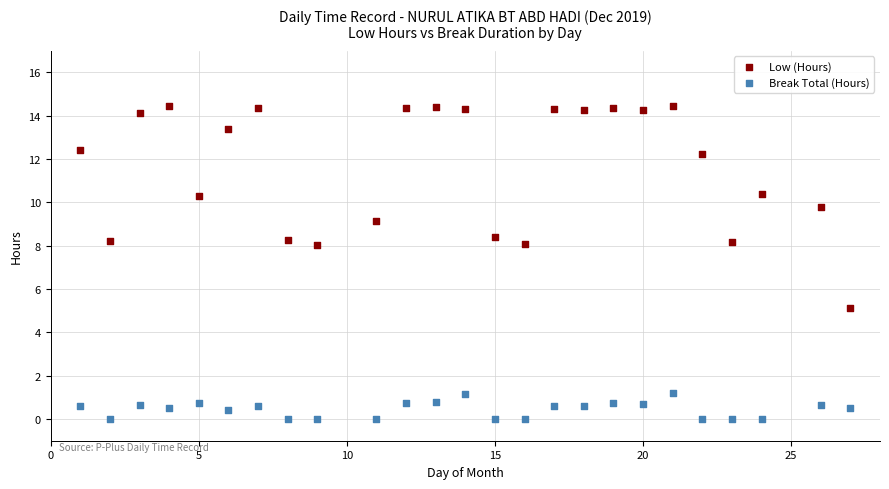

What are all the series names shown in the legend?

Low (Hours), Break Total (Hours)